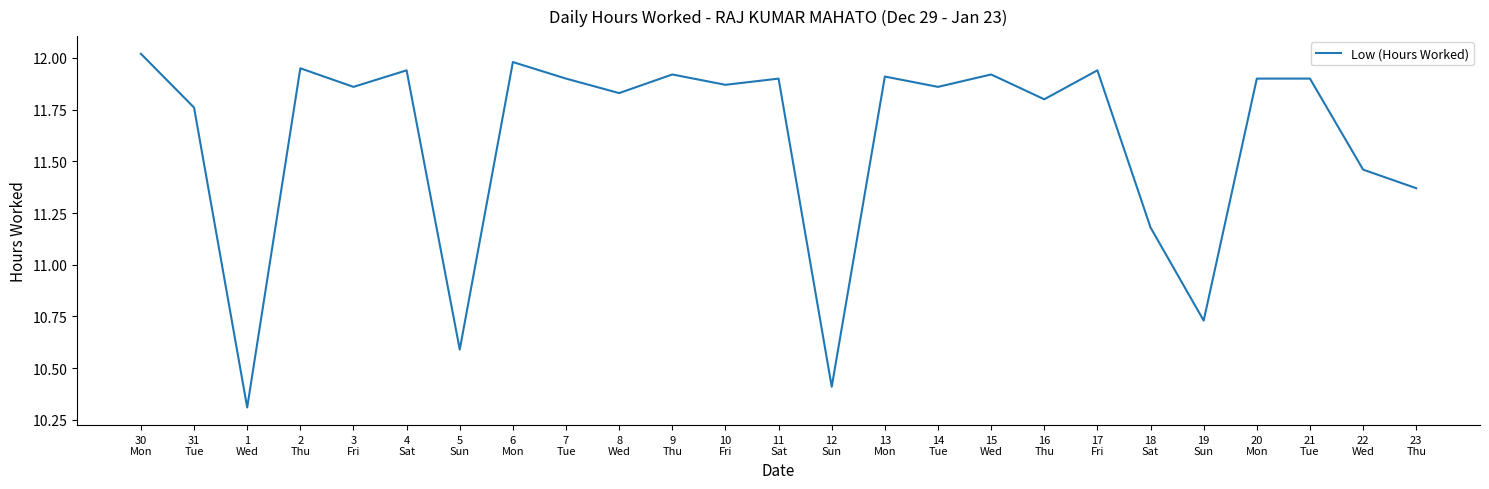

What is the minimum value shown in the chart?

10.3